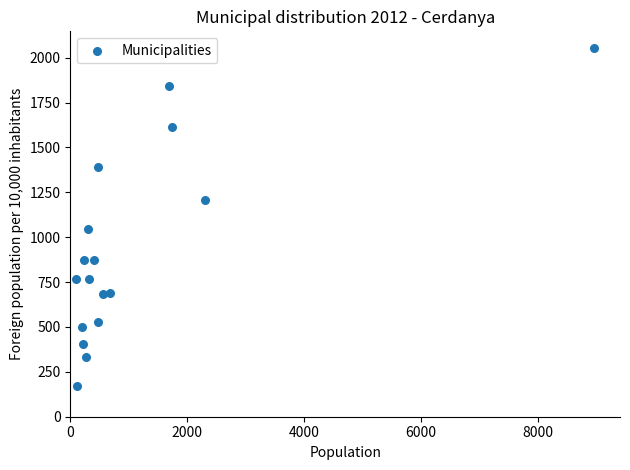

What is the range of X values (max minus min)?

8866